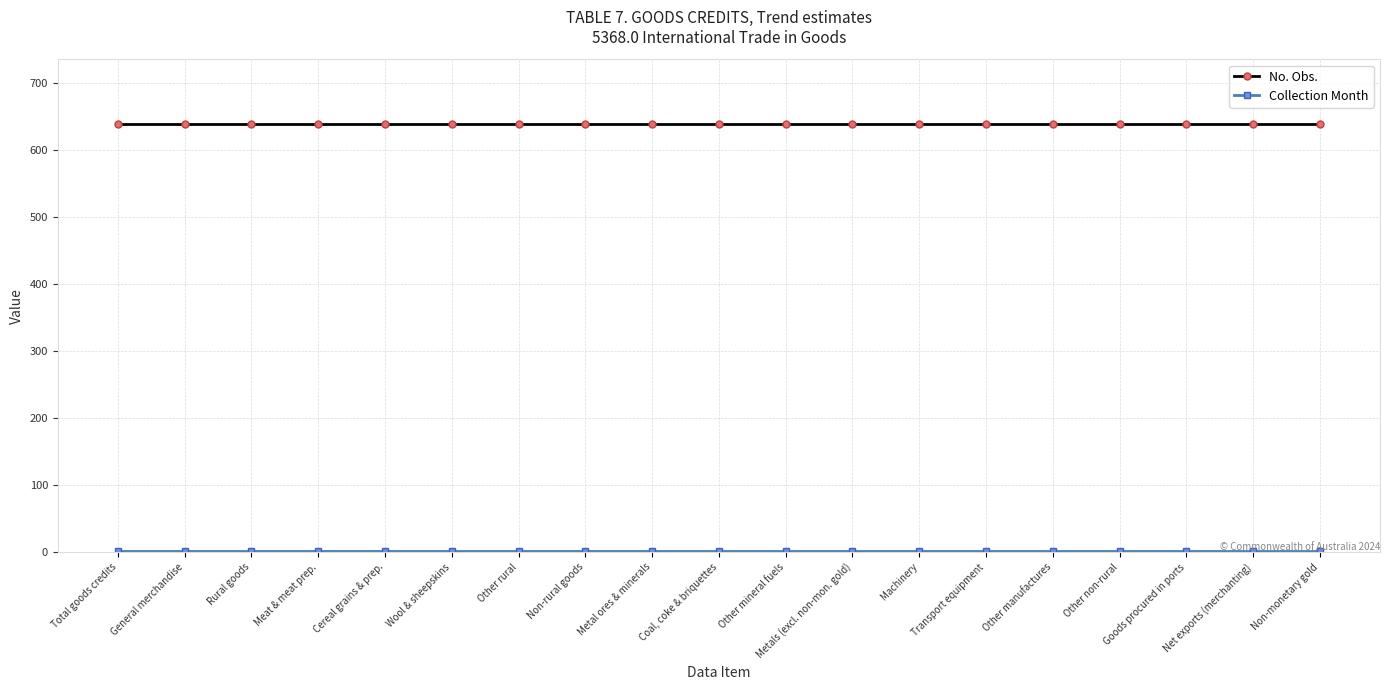

What is the maximum value for No. Obs.?

640